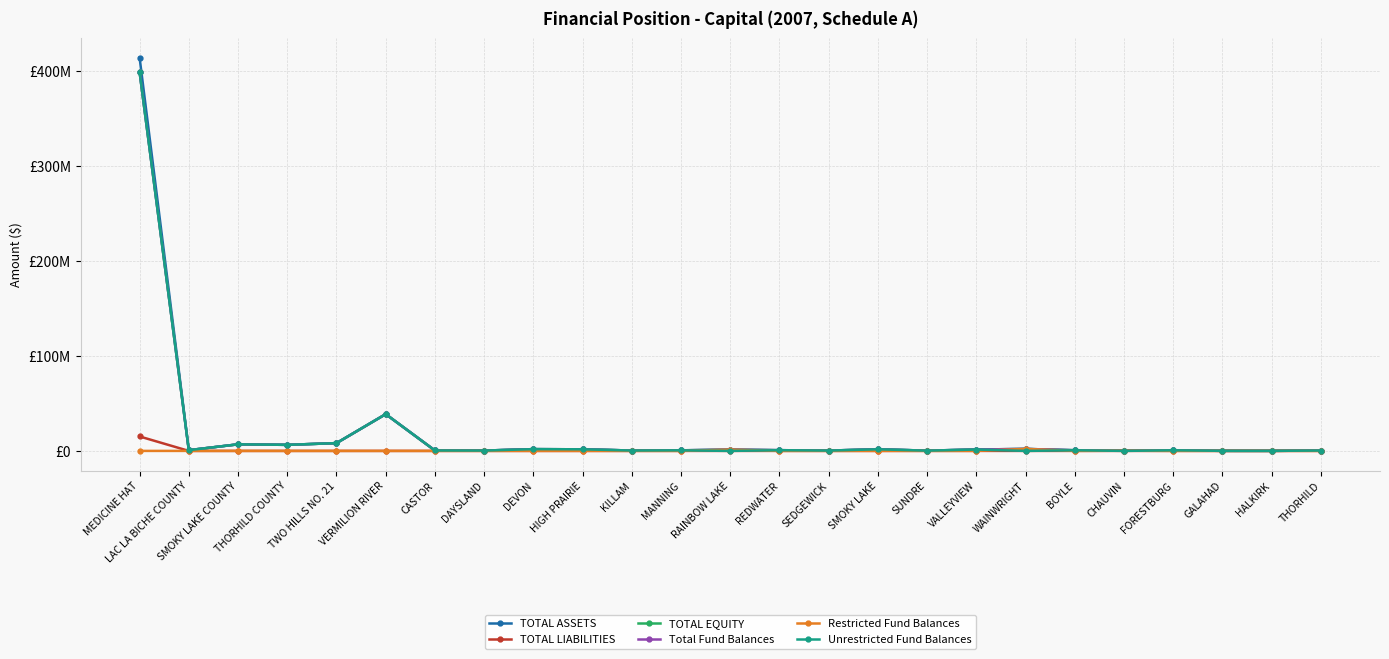

The value of Total Fund Balances at THORHILD COUNTY is 6371871. True or false?

True